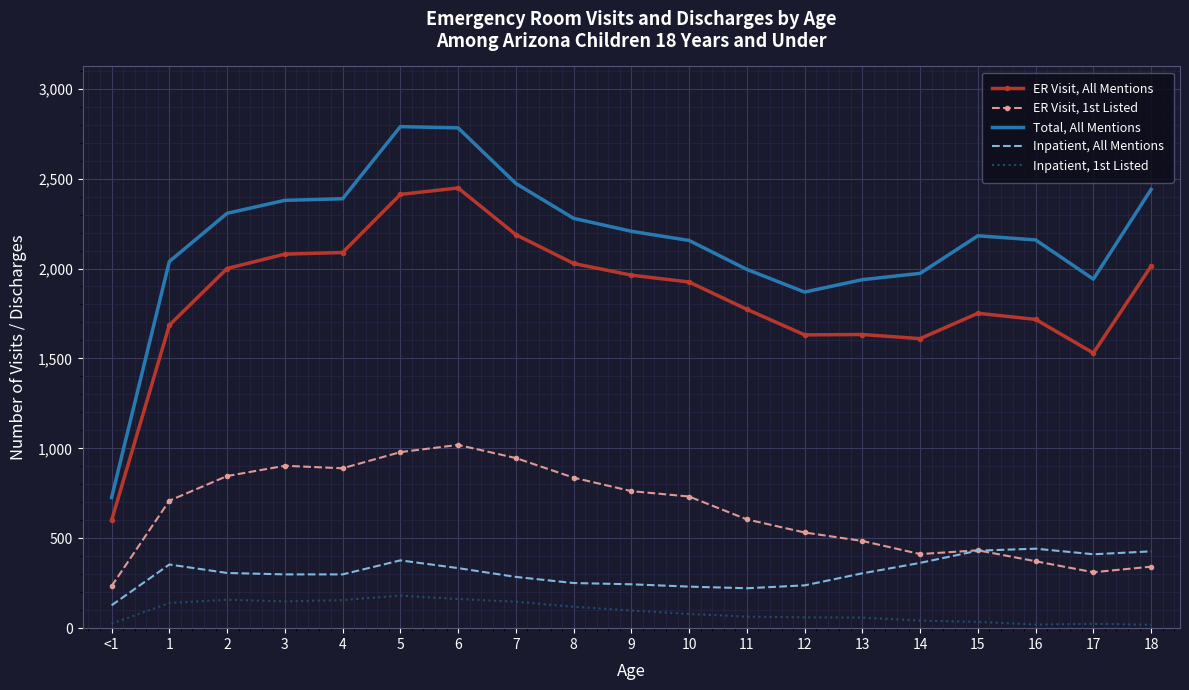

True or false: Total, All Mentions and Inpatient, 1st Listed intersect in this chart.

False